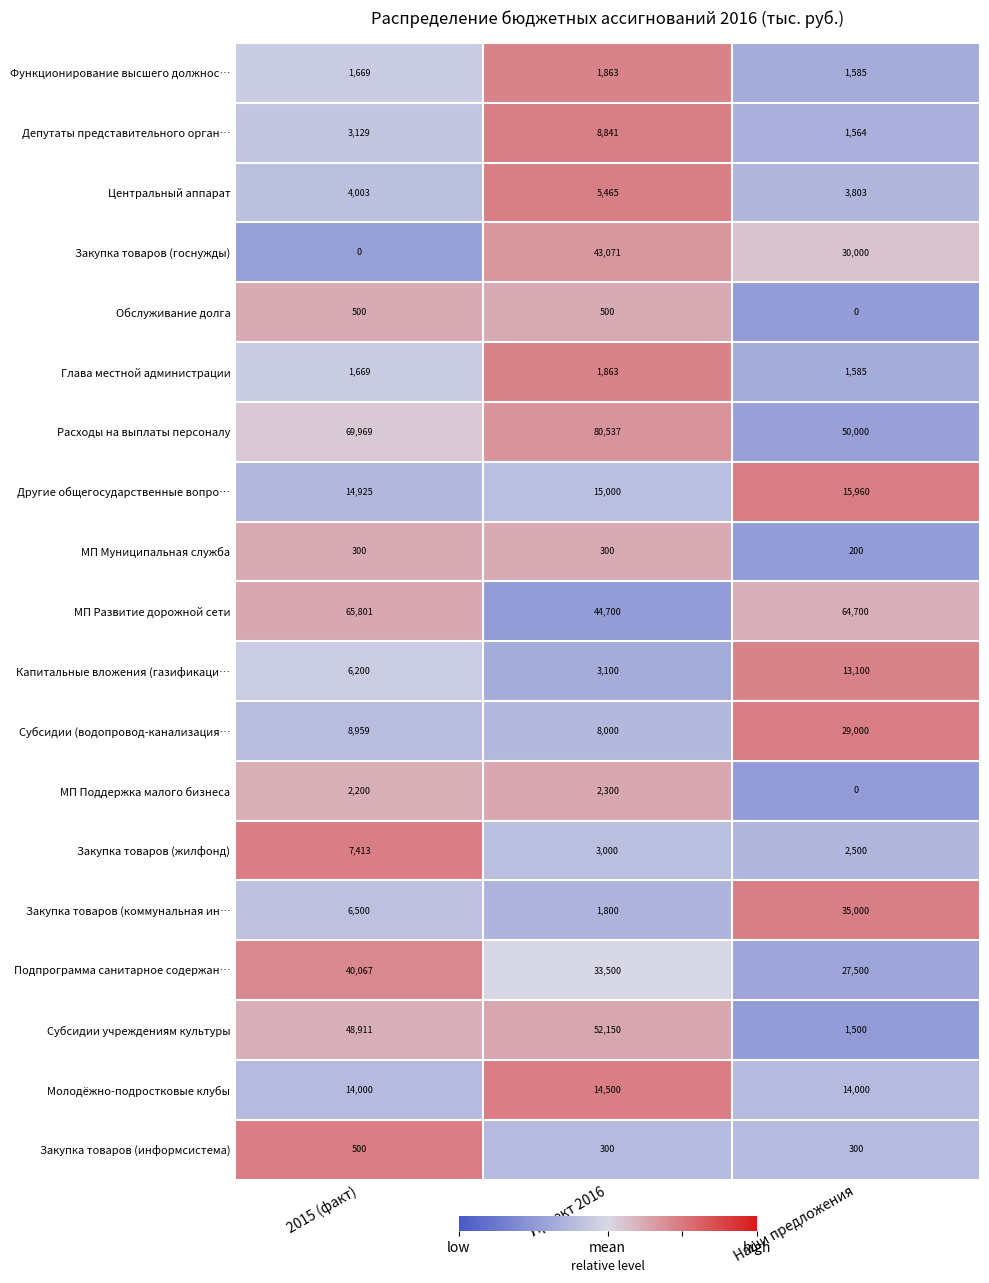

The value of Глава местной администрации at Наши предложения is 941. True or false?

False